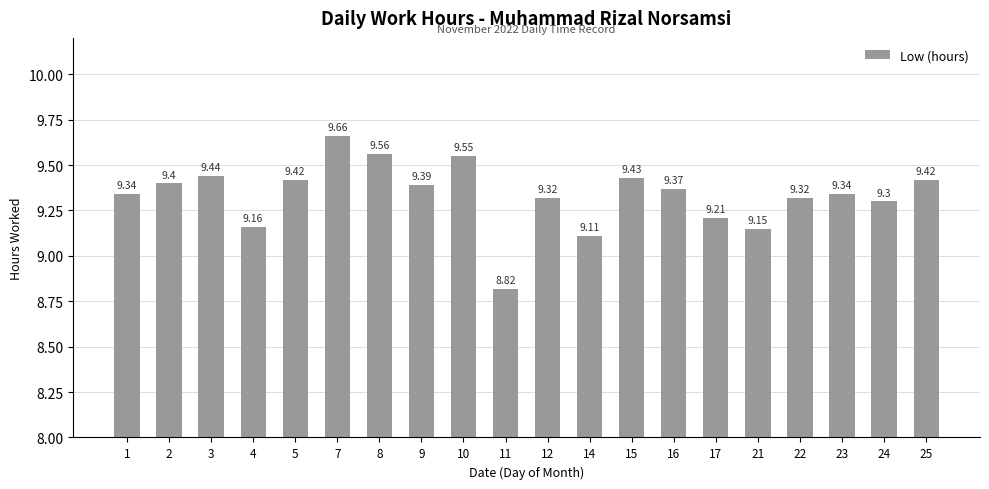

What is the value of the 8th bar from the left?

9.4